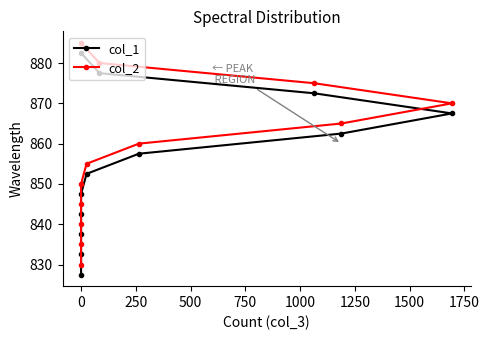

What is the difference between the second highest and minimum values in the col_2 series?

50.0